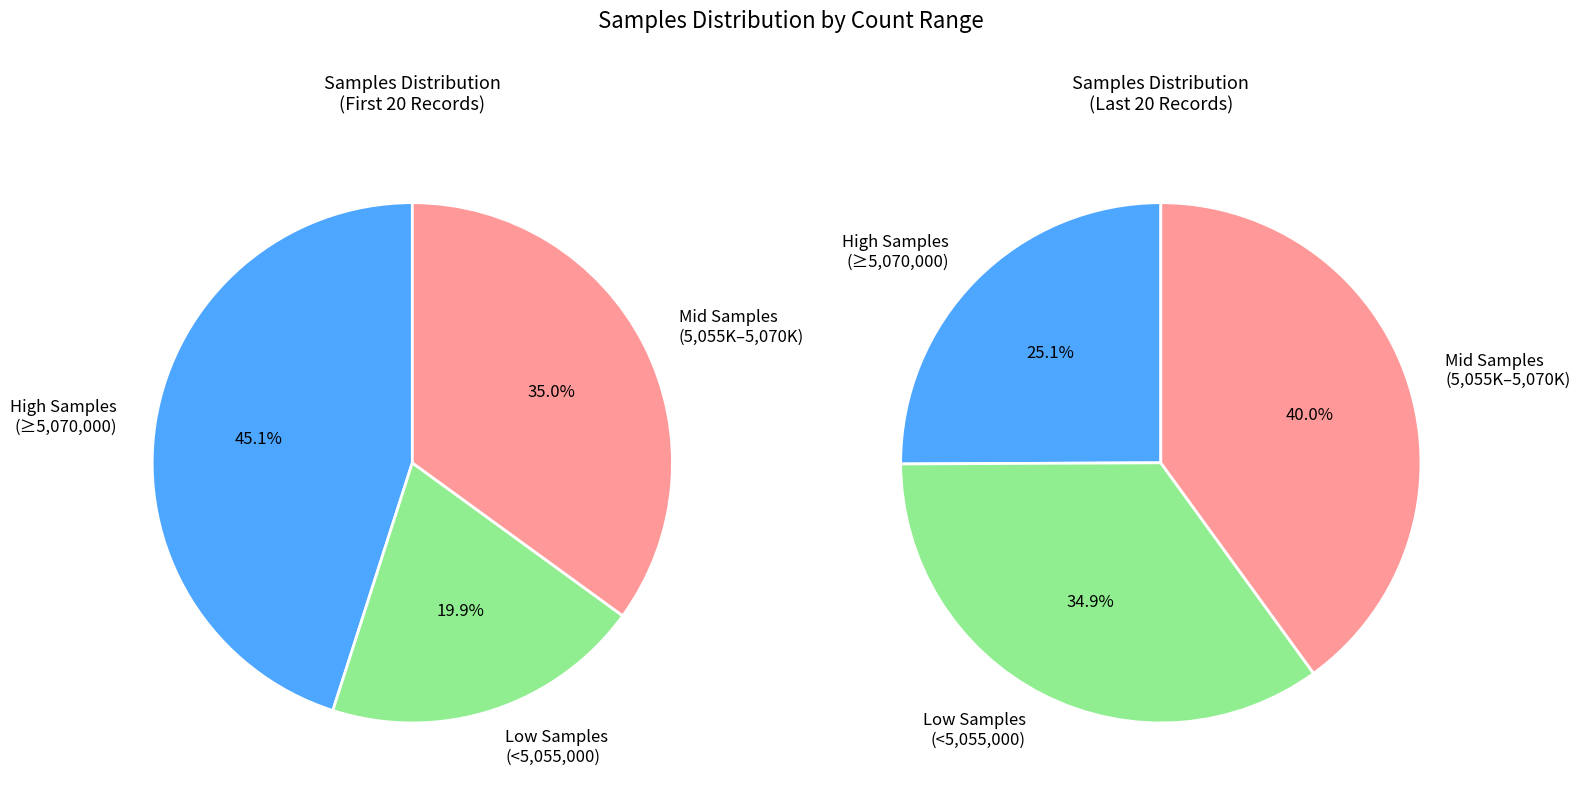

Does any single category account for the majority?

No